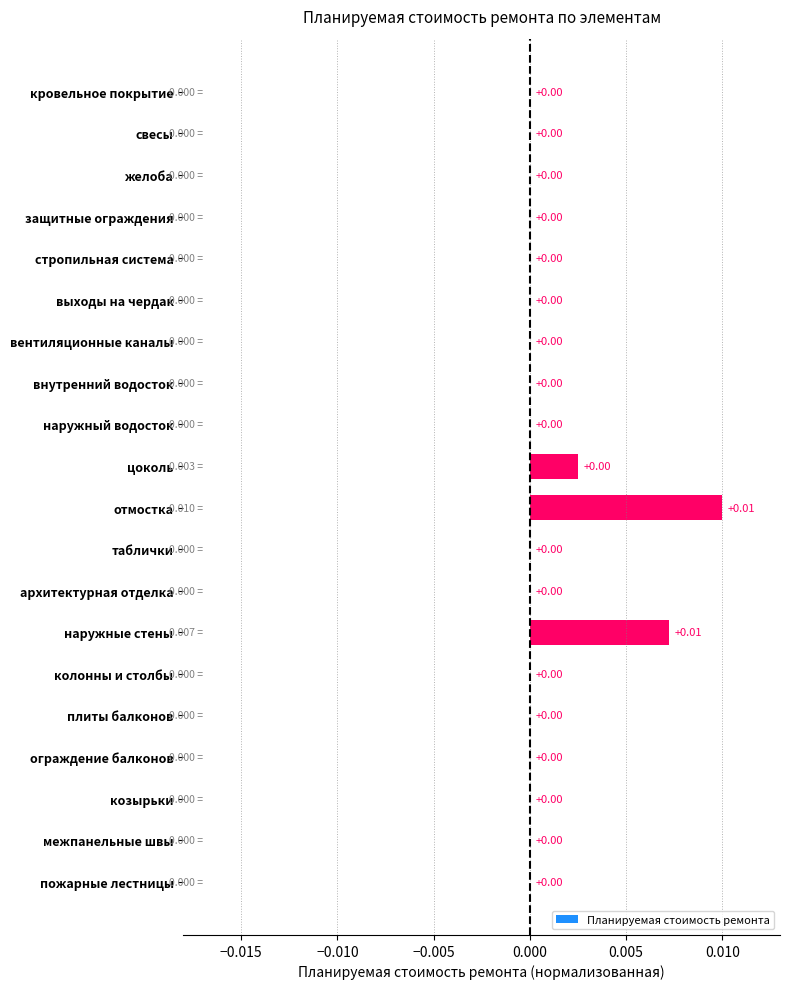

Does the chart contain stacked bars?

No